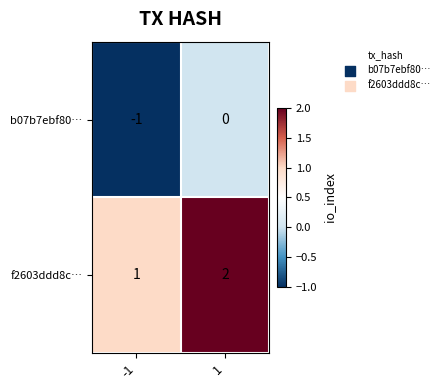

Is it true that f2603ddd8c… equals 1 at 1?

False